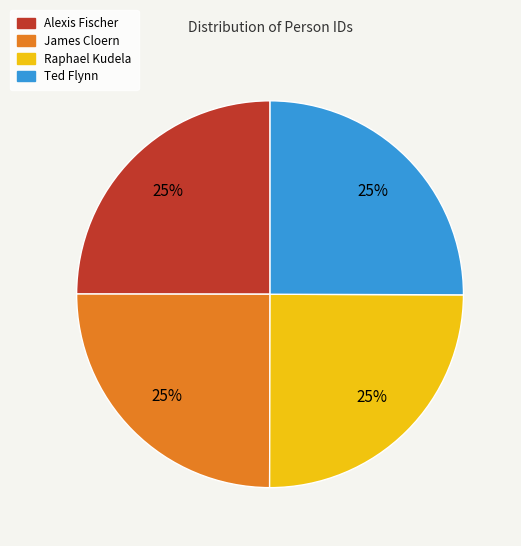

How many segments does this pie chart have?

4